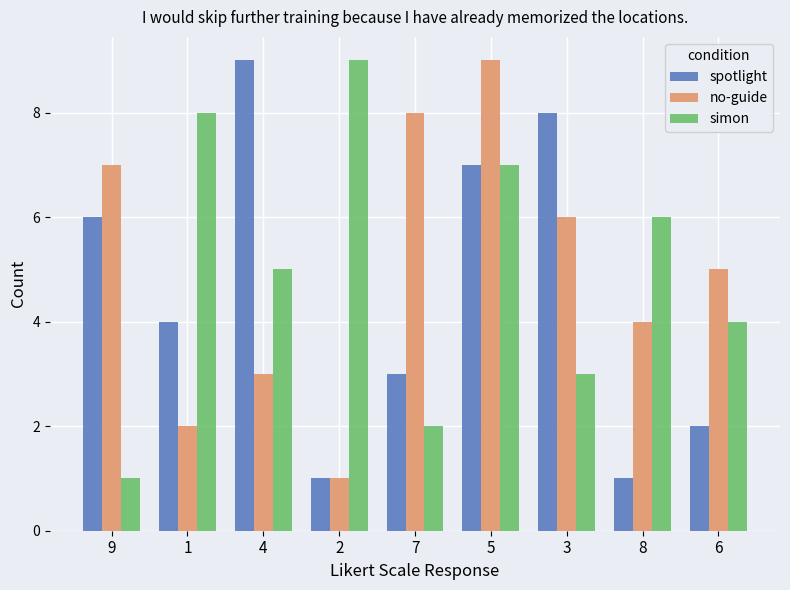

What is the difference between the second highest and minimum values in the spotlight series?

7